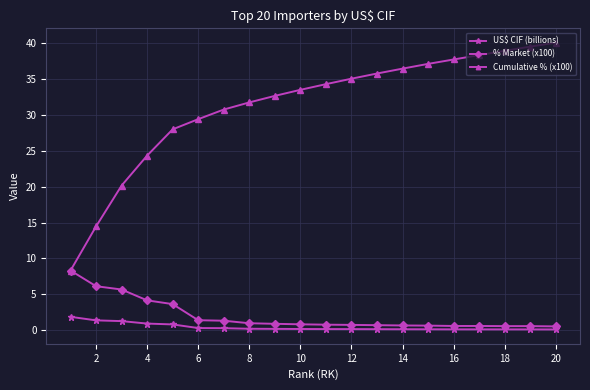

What is the lowest value of the % Market (x100) series?

0.6